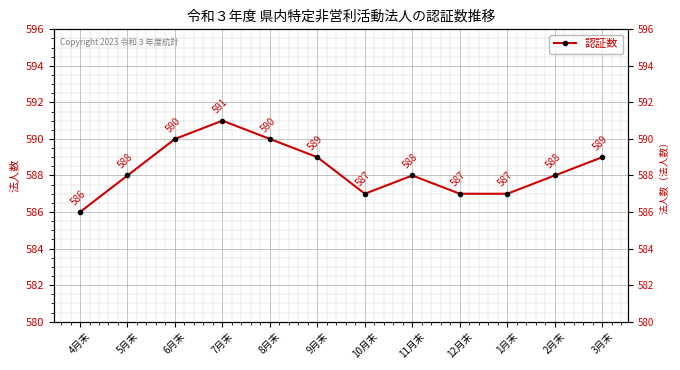

What is the difference between the second highest and minimum values?

4